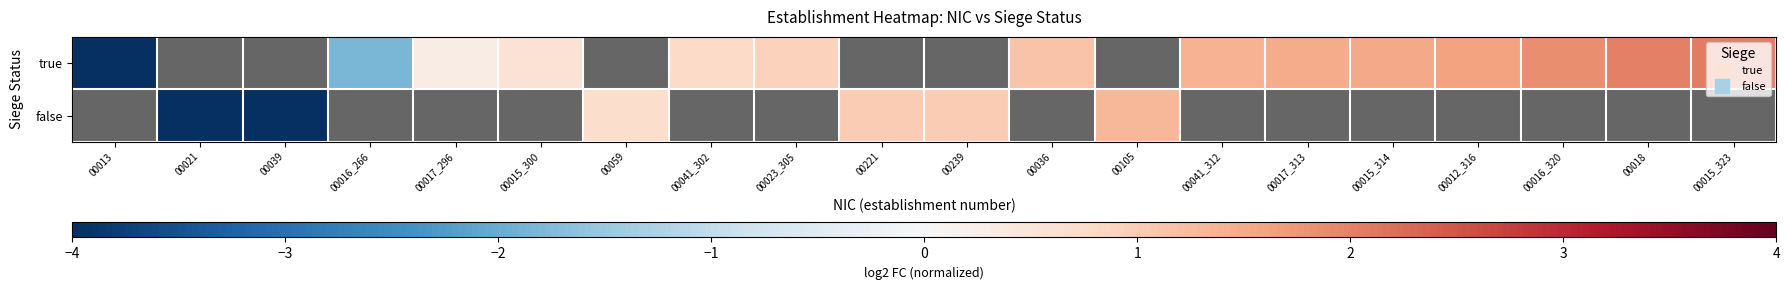

At 00013, list the series in order from smallest to largest.

true, false